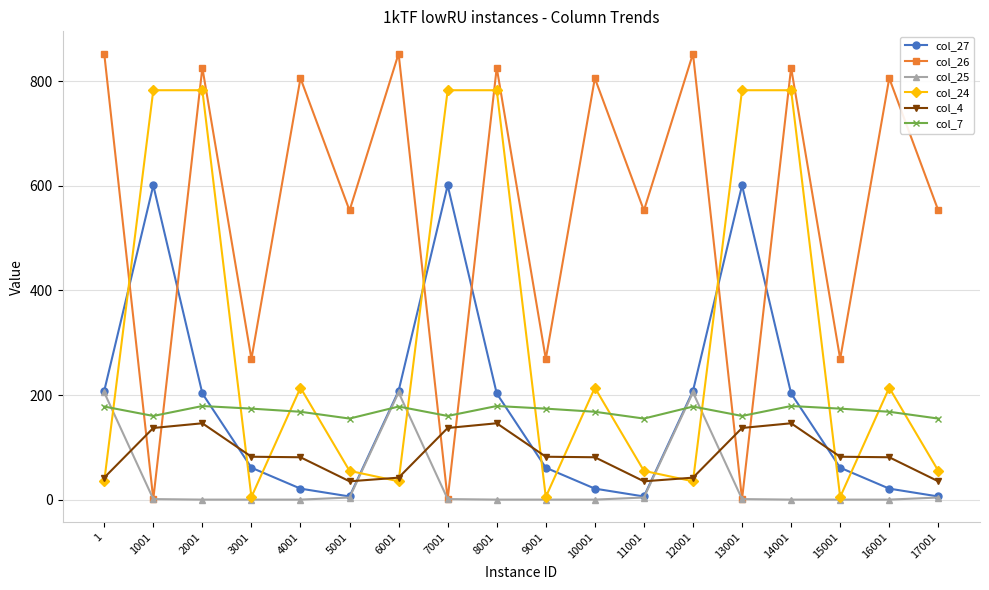

The value of col_26 at 17001 is 553. True or false?

True